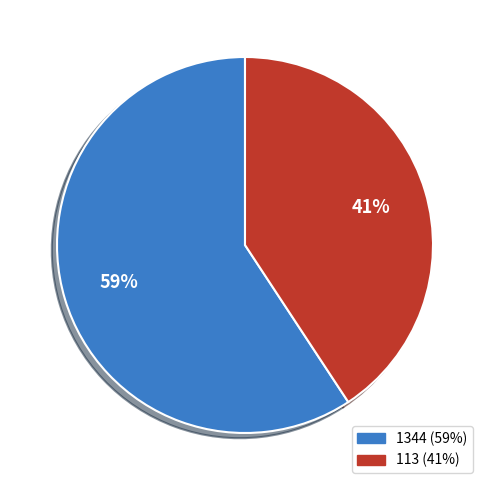

How many slices are in this pie chart?

2